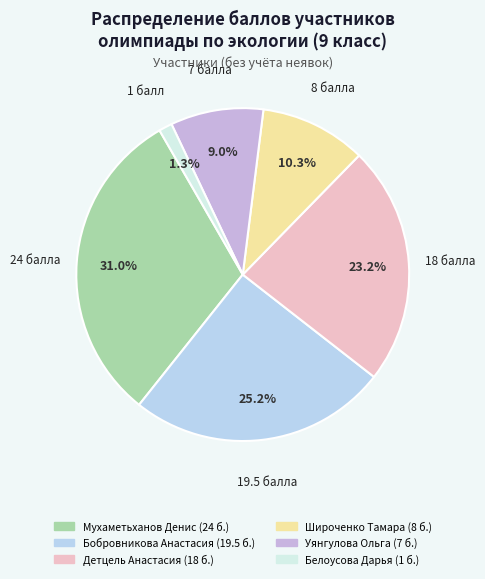

What is the smallest slice in the pie chart?

Белоусова Дарья